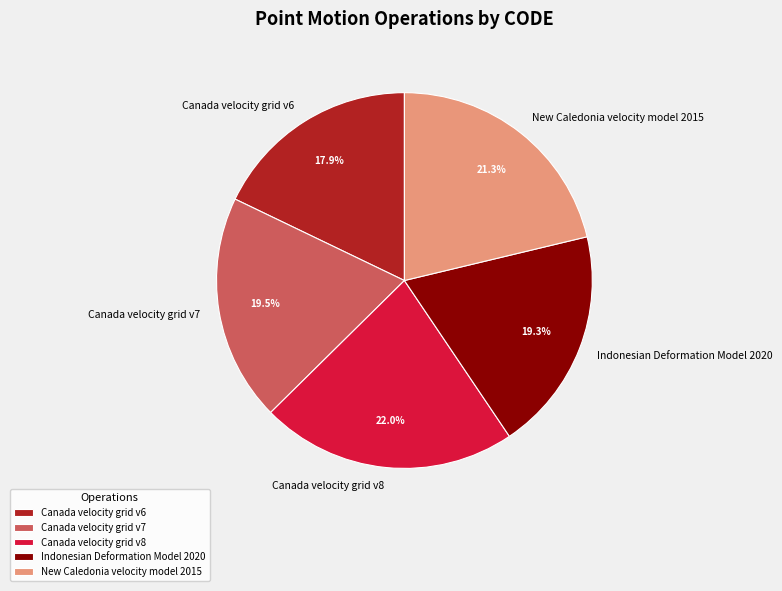

Approximately how many times larger is the value at Canada velocity grid v7 compared to Canada velocity grid v6?

1.1